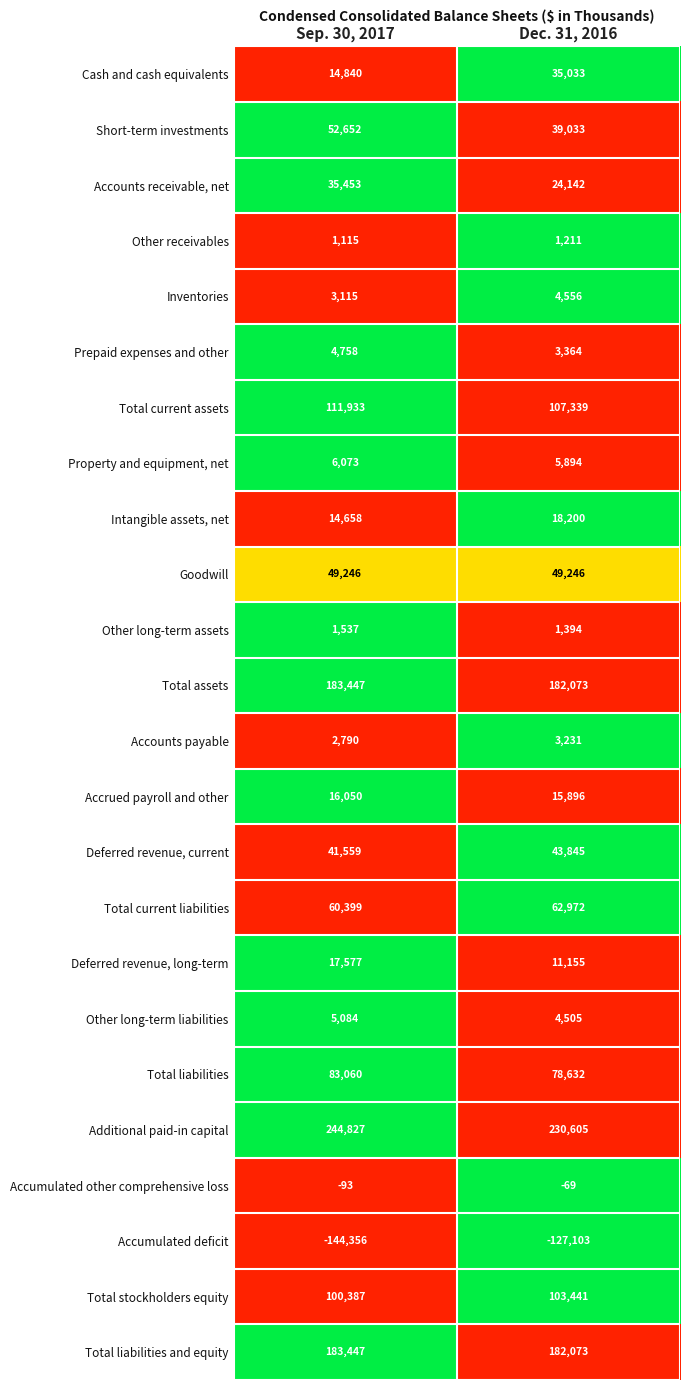

What is the sum of the Total liabilities and equity values at Dec. 31, 2016 and Sep. 30, 2017?

365520